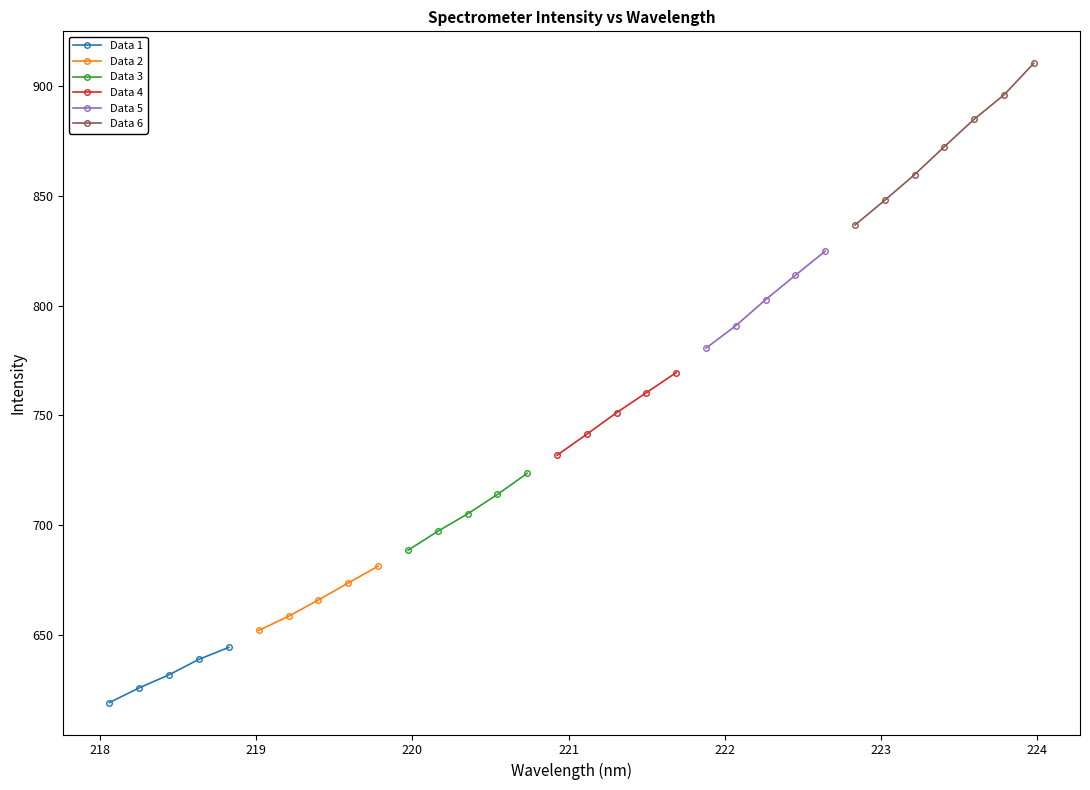

What is the sum of the values at 219.2067 and 220.9264?

1390.5